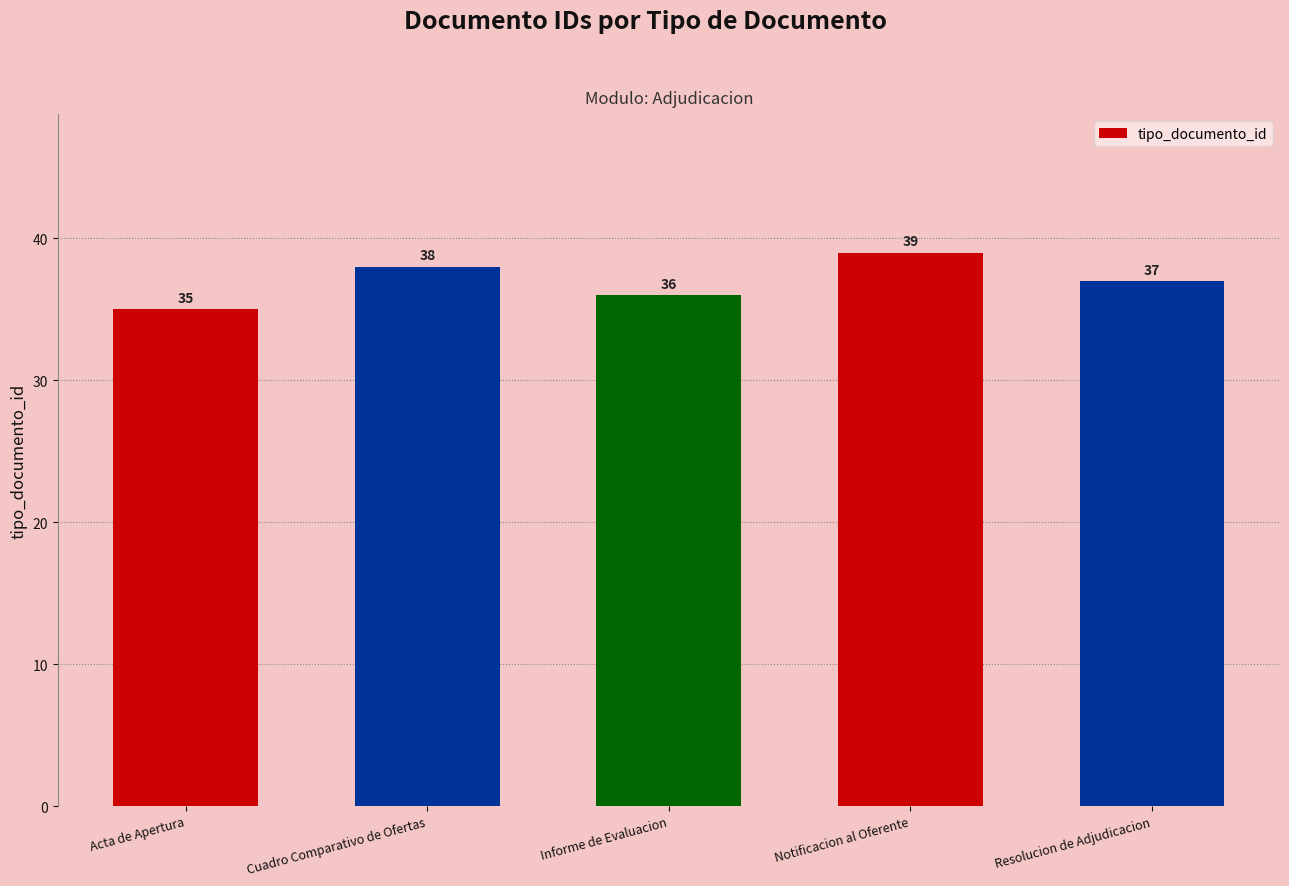

What is the maximum value shown in the chart?

39